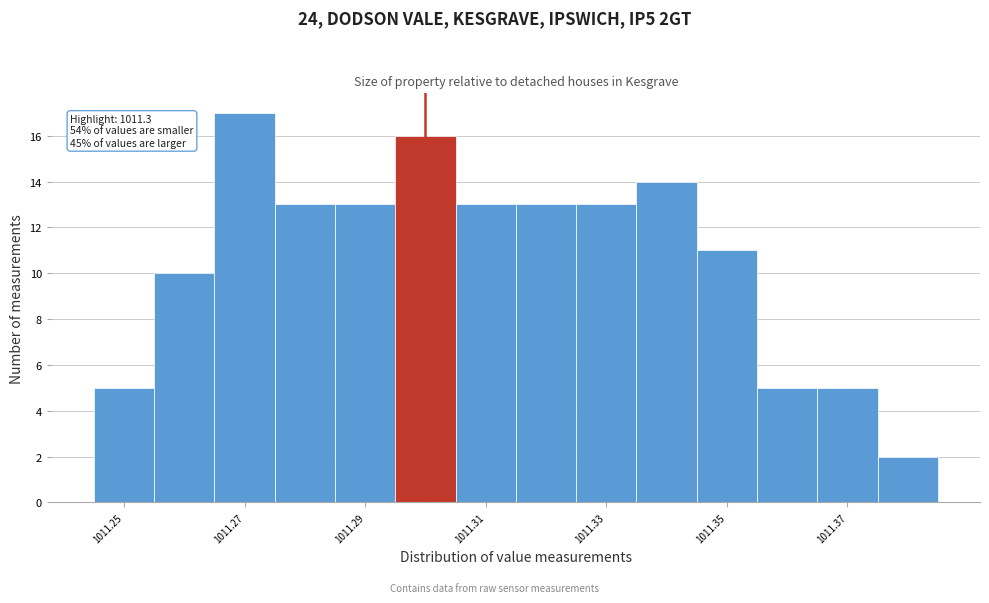

Which range on the x-axis has the tallest bar?

1011.265 to 1011.275